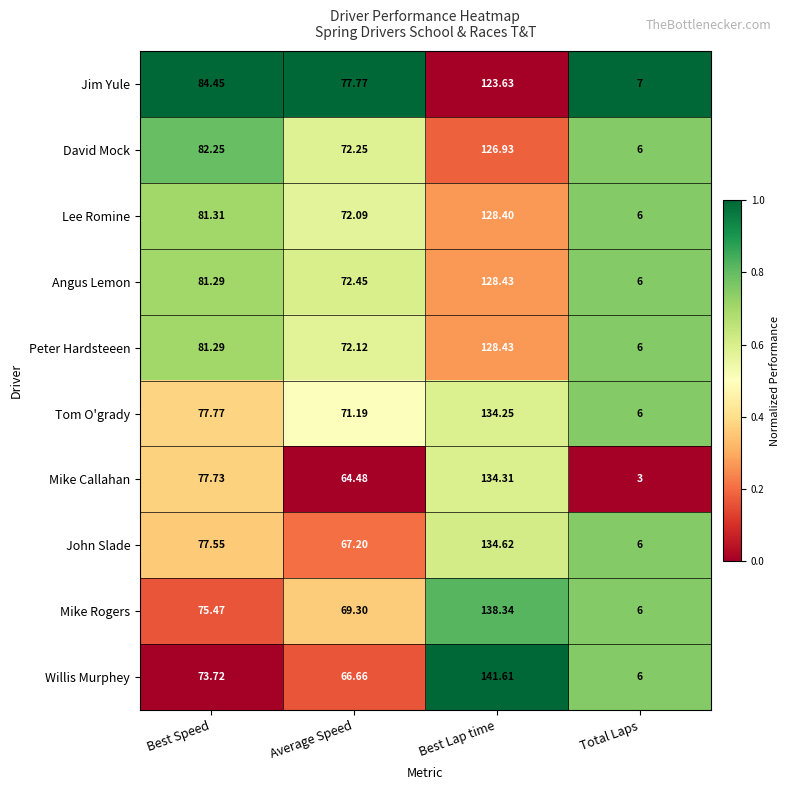

At which category is the sum across all series the highest?

Best Lap time